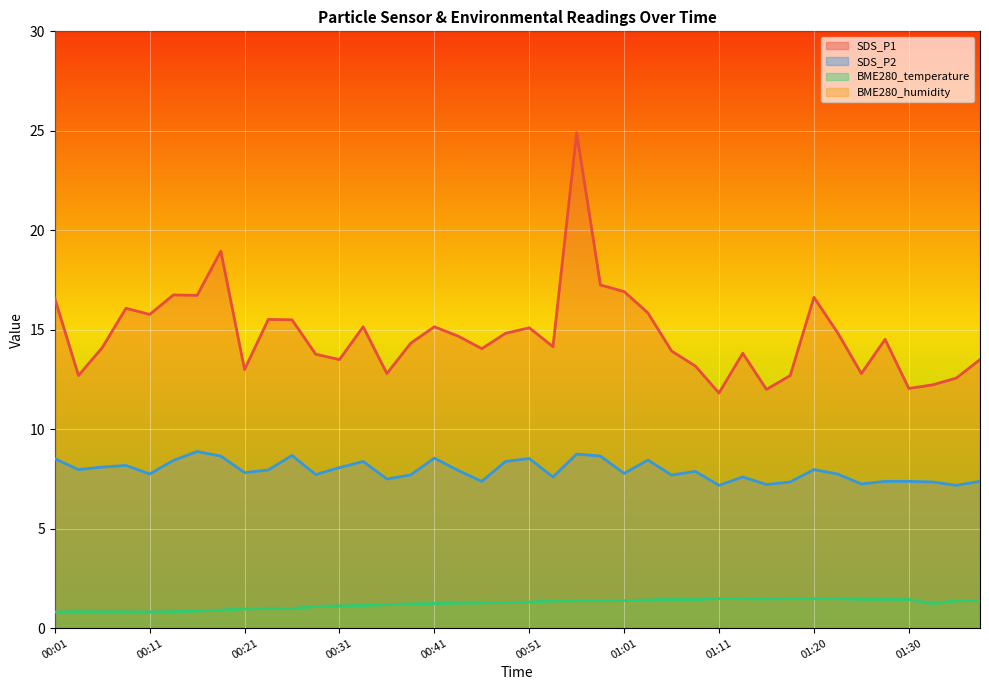

What is the difference between the second highest and minimum values in the SDS_P1 series?

7.1